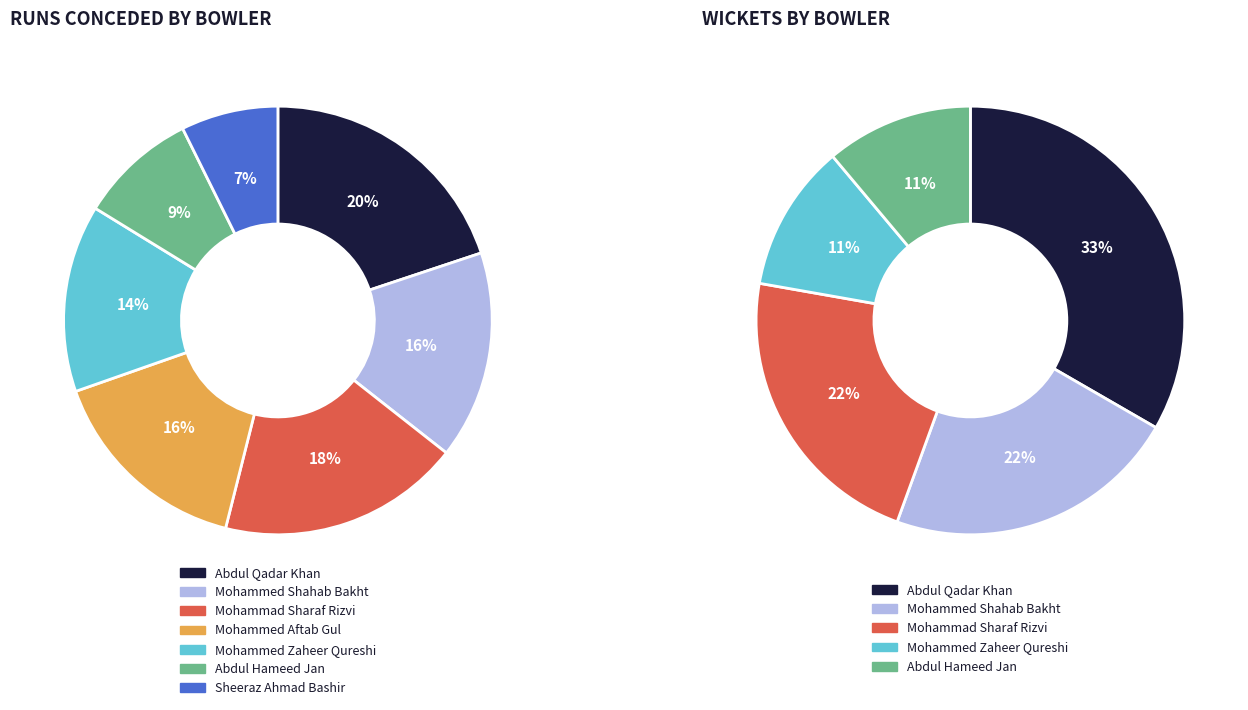

At Mohammed Aftab Gul, list the series in order from largest to smallest.

runs_by_bowler, wickets_by_bowler